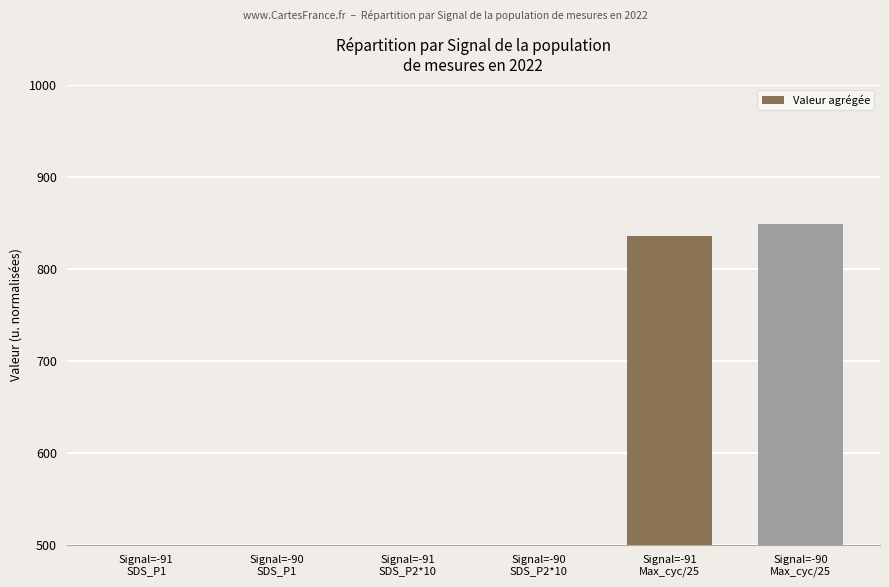

Reading right to left, list all the values displayed in this chart.

Signal=-90
Max_cyc/25=848.8	Signal=-91
Max_cyc/25=835.2	Signal=-90
SDS_P2*10=444.8	Signal=-91
SDS_P2*10=495.0	Signal=-90
SDS_P1=320.1	Signal=-91
SDS_P1=418.6